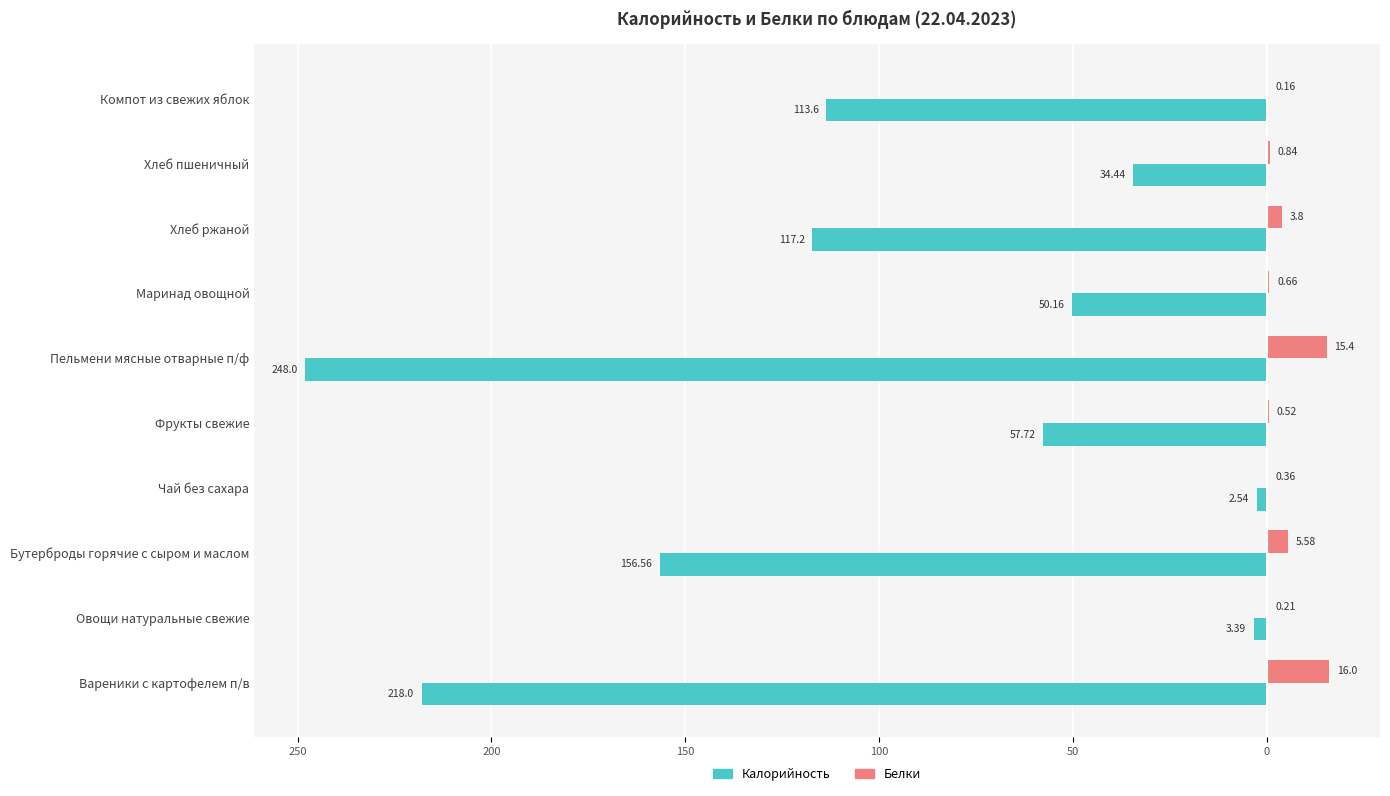

What are all the series names shown in the legend?

Калорийность, Белки